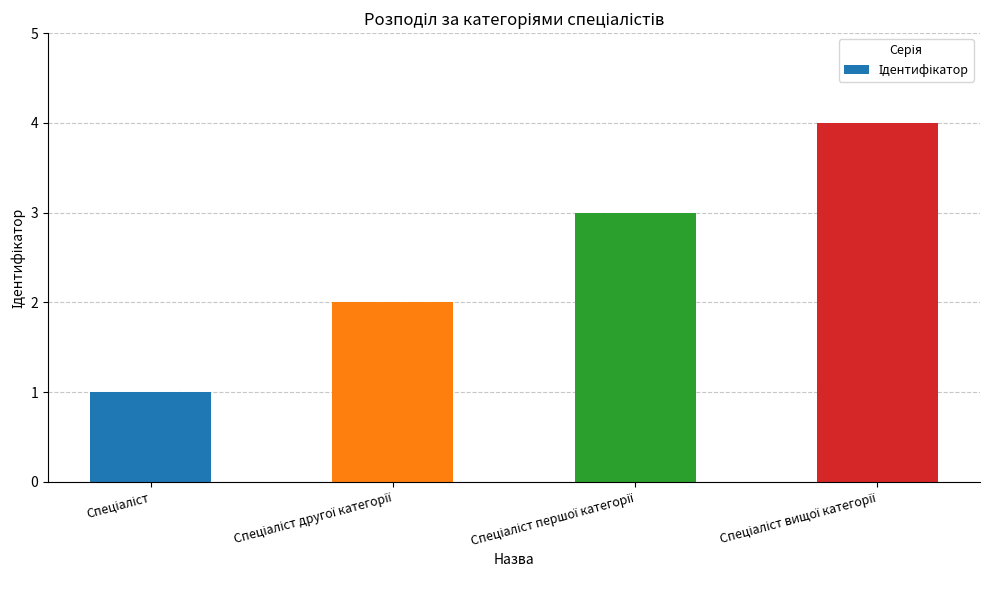

Count the values in the range 2 to 4.

3